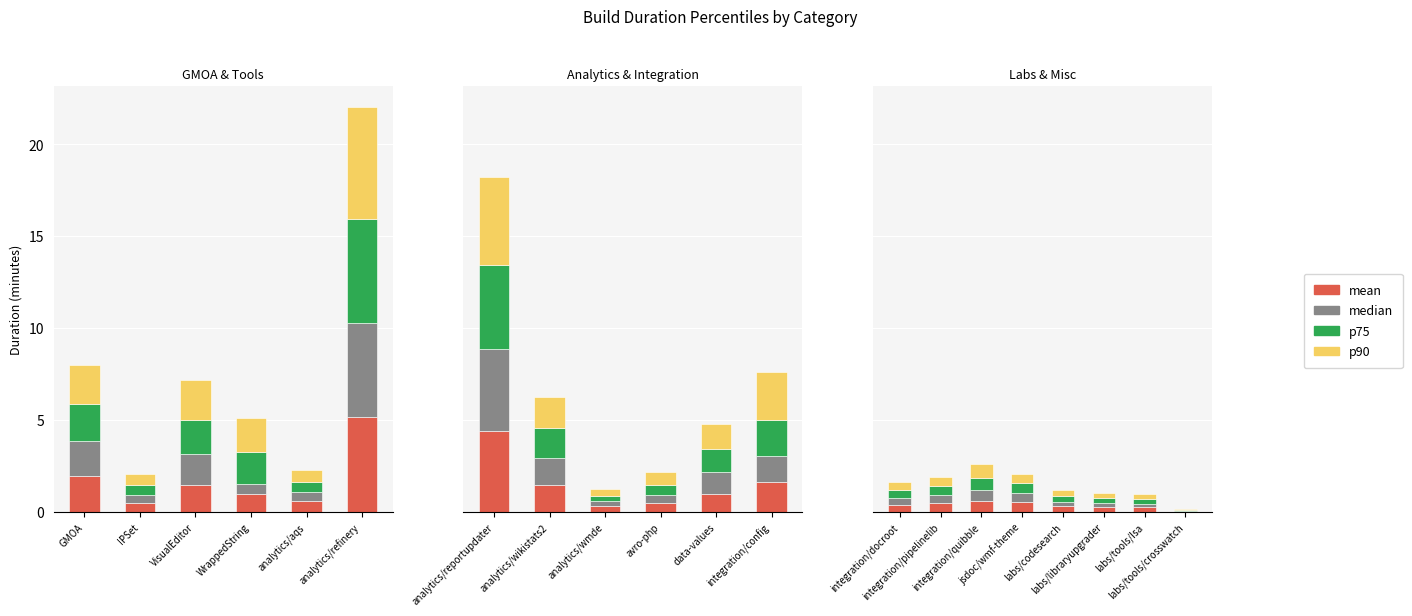

What position from the left is labs/libraryupgrader?

6